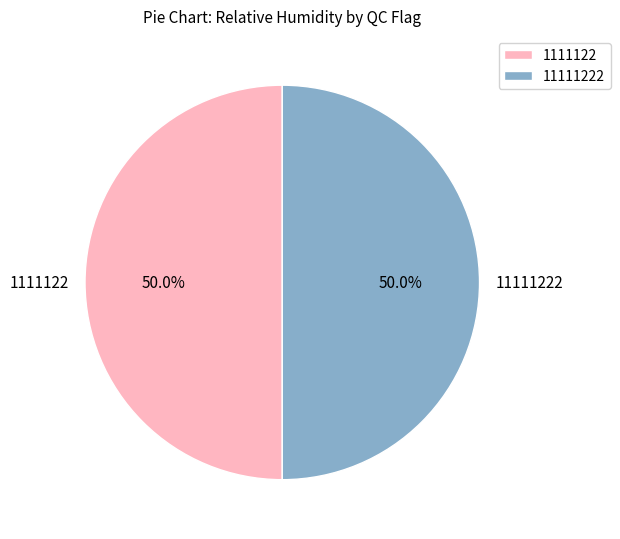

What percentage do 11111222 and 1111122 together represent?

100.0%